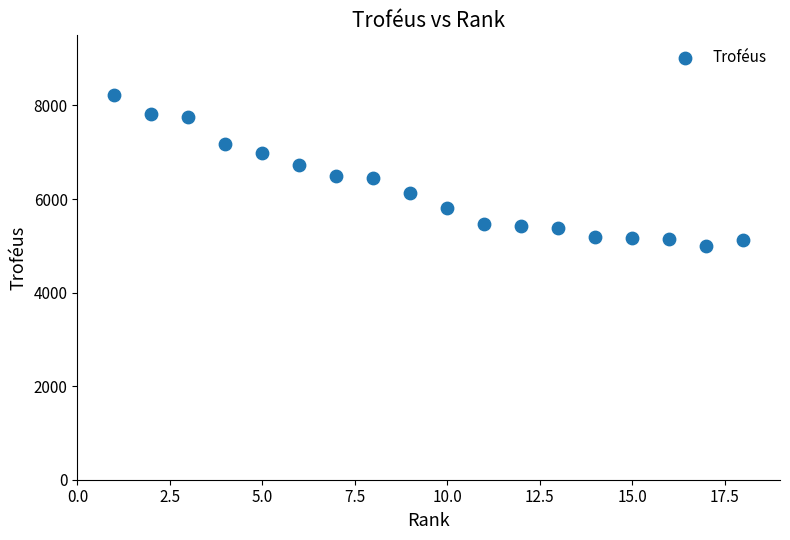

What is the range of X values (max minus min)?

17